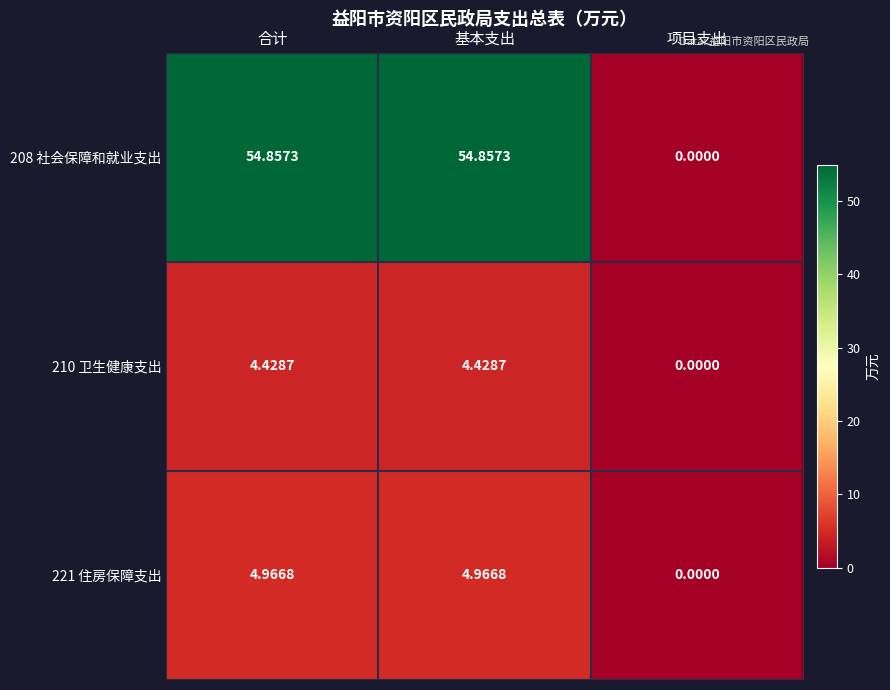

Which label corresponds to the smallest value in the chart?

项目支出